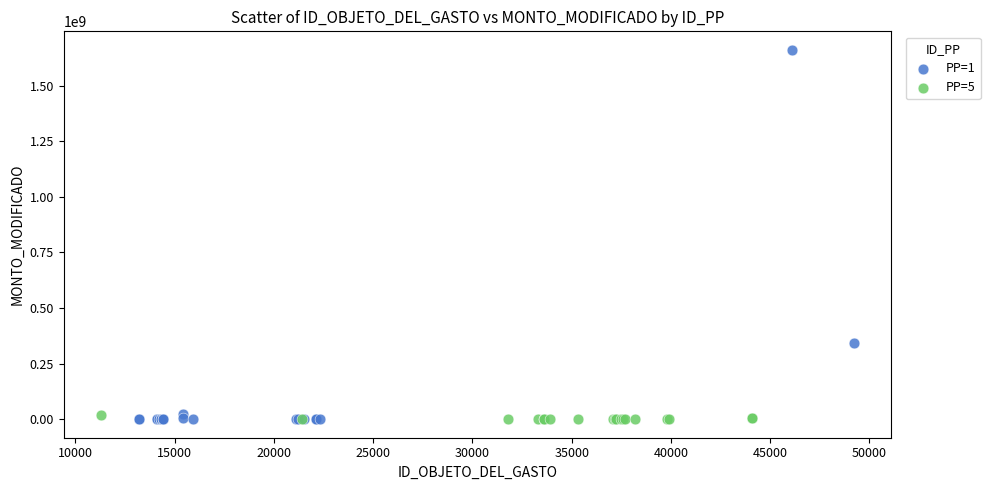

Which series has the widest spread of Y values?

PP=1